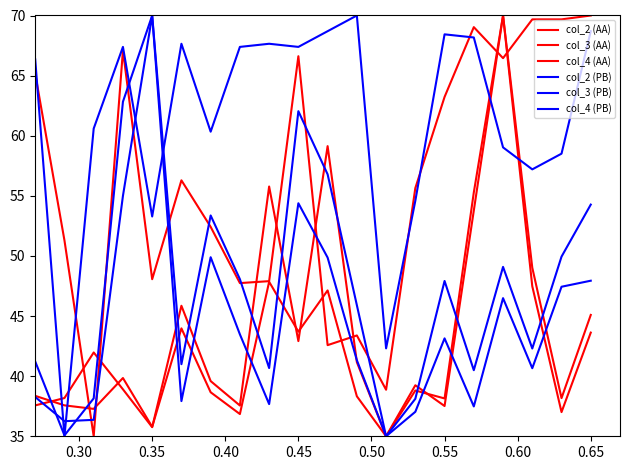

Count the number of categories in the chart.

20